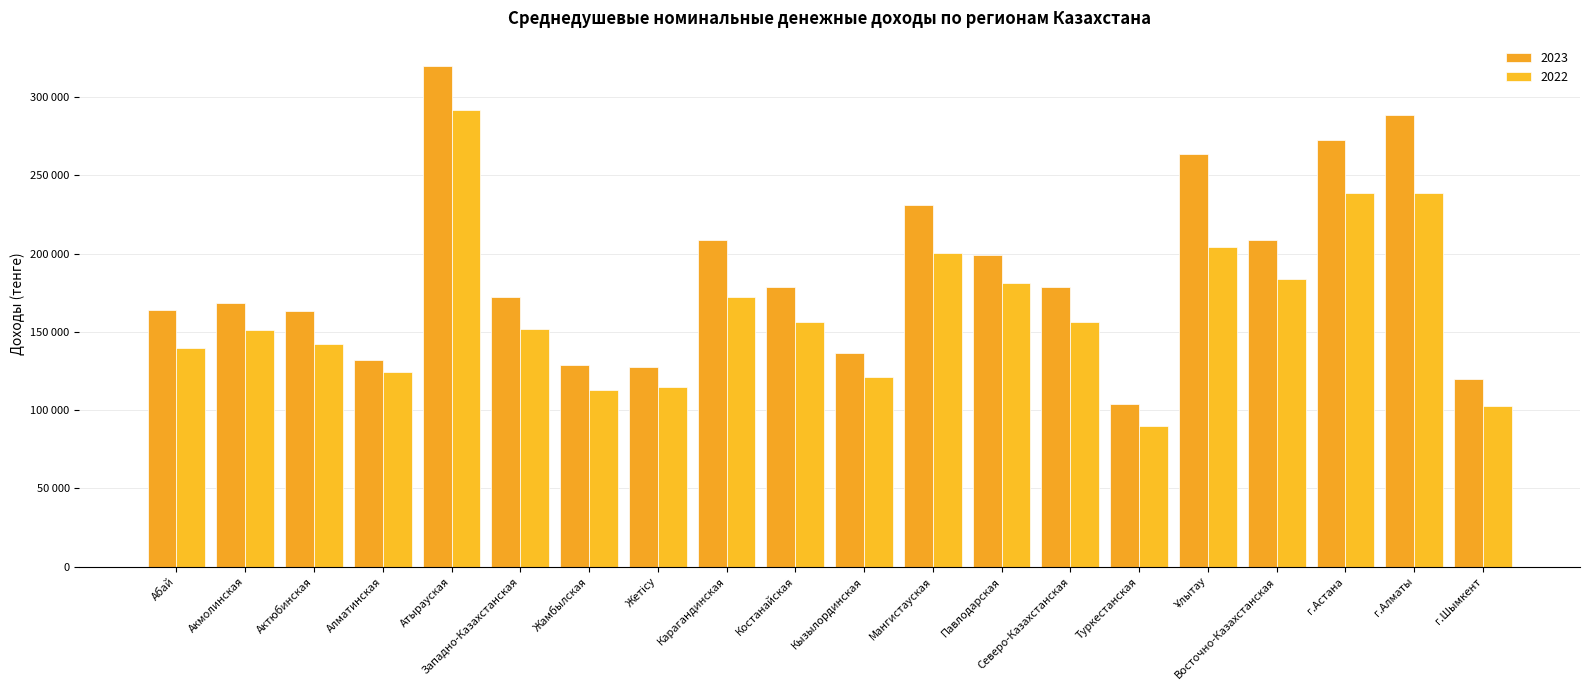

Are the bars horizontal?

No